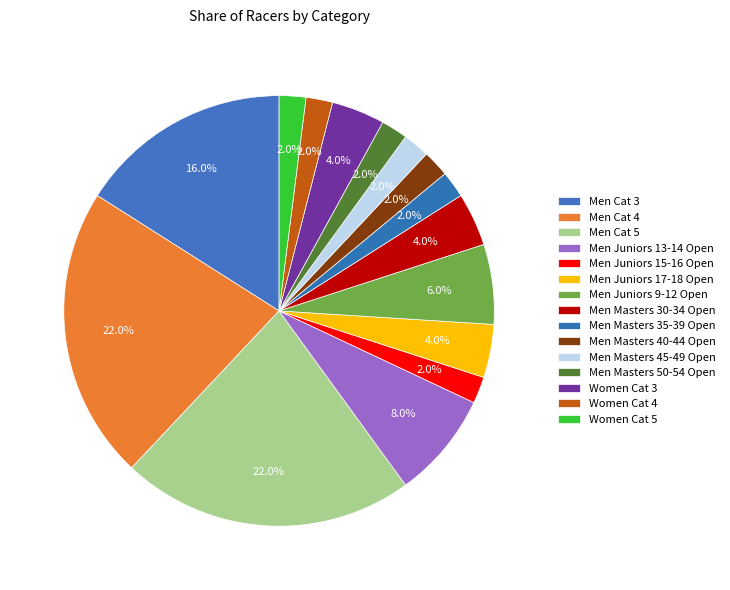

Rank the categories by value from highest to lowest.

Men Cat 4, Men Cat 5, Men Cat 3, Men Juniors 13-14 Open, Men Juniors 9-12 Open, Men Juniors 17-18 Open, Men Masters 30-34 Open, Women Cat 3, Men Juniors 15-16 Open, Men Masters 35-39 Open, Men Masters 40-44 Open, Men Masters 45-49 Open, Men Masters 50-54 Open, Women Cat 4, Women Cat 5